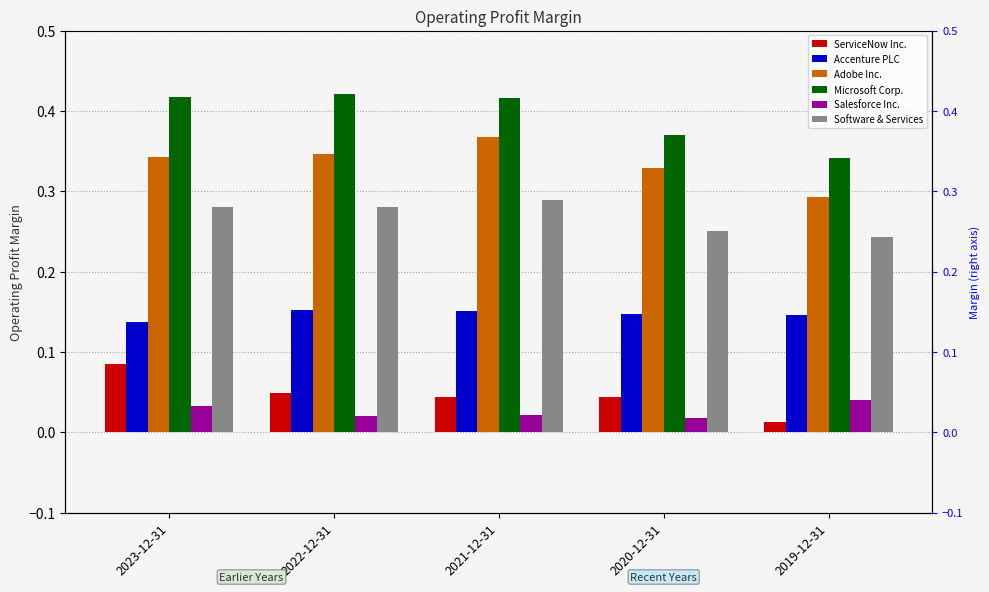

Which category has the highest value in the Accenture PLC series?

2022-12-31